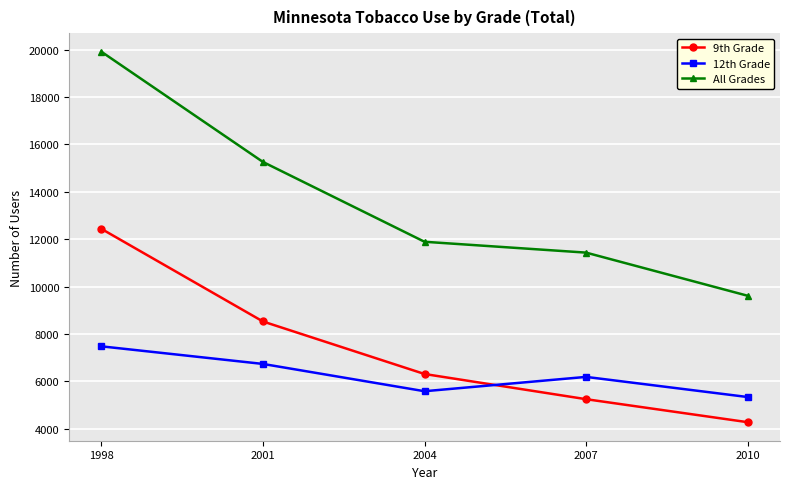

Which category has the lowest value in the All Grades series?

2010